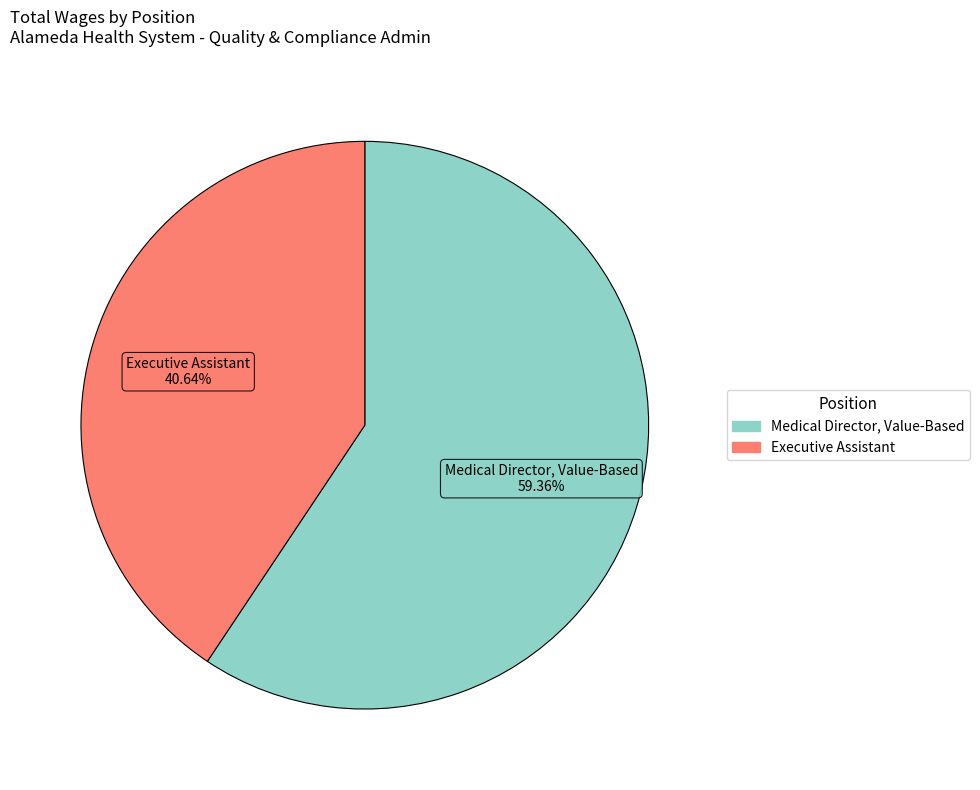

Is it true that Medical Director, Value-Based is 59% of the pie?

True